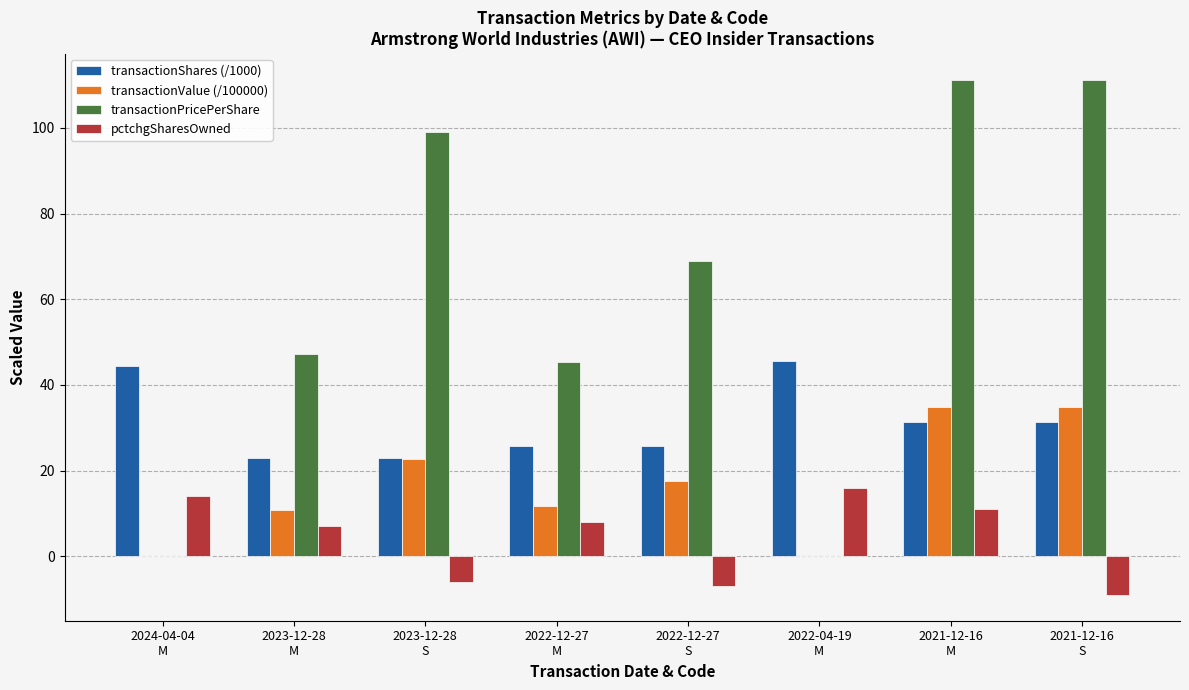

What is the sum of all transactionValue (/100000) values?

132.6